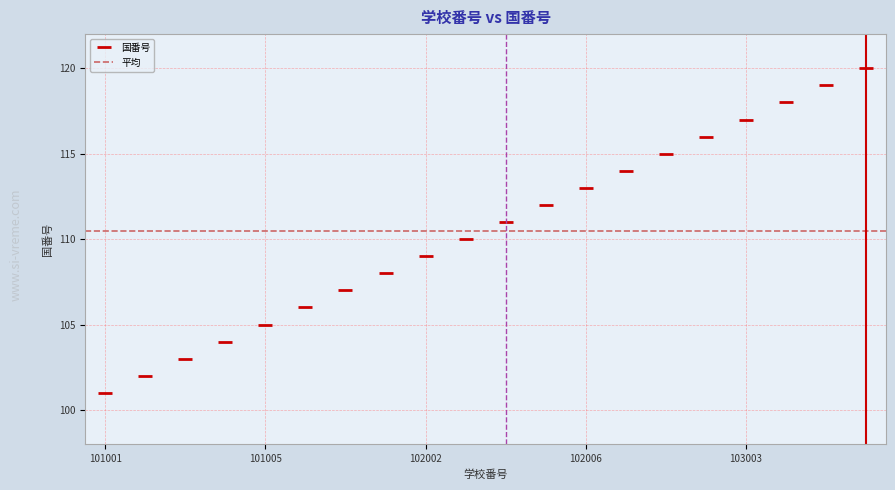

True or false: there are more than 0 points higher than both neighbors.

False